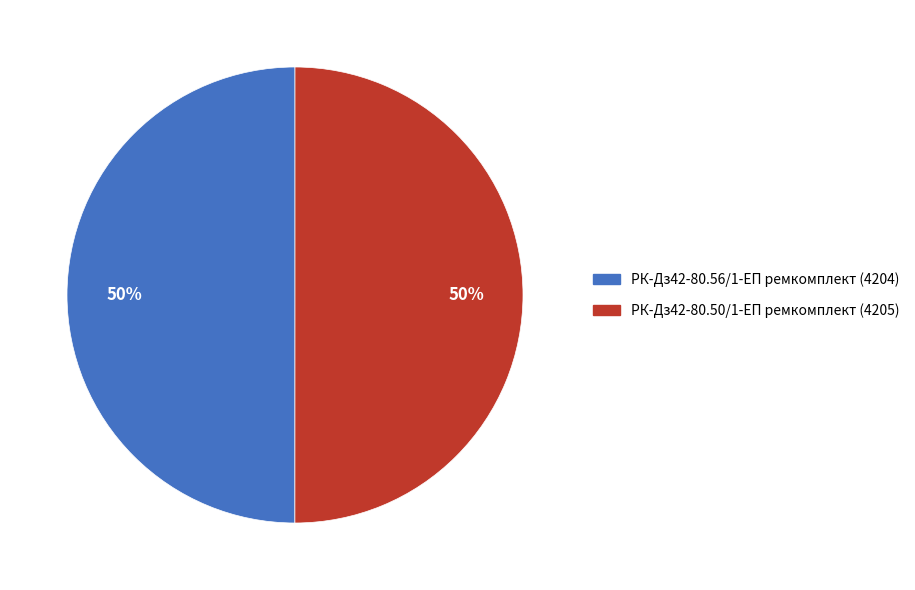

The РК-Дз42-80.50/1-ЕП ремкомплект slice represents 62% of the pie. True or false?

False